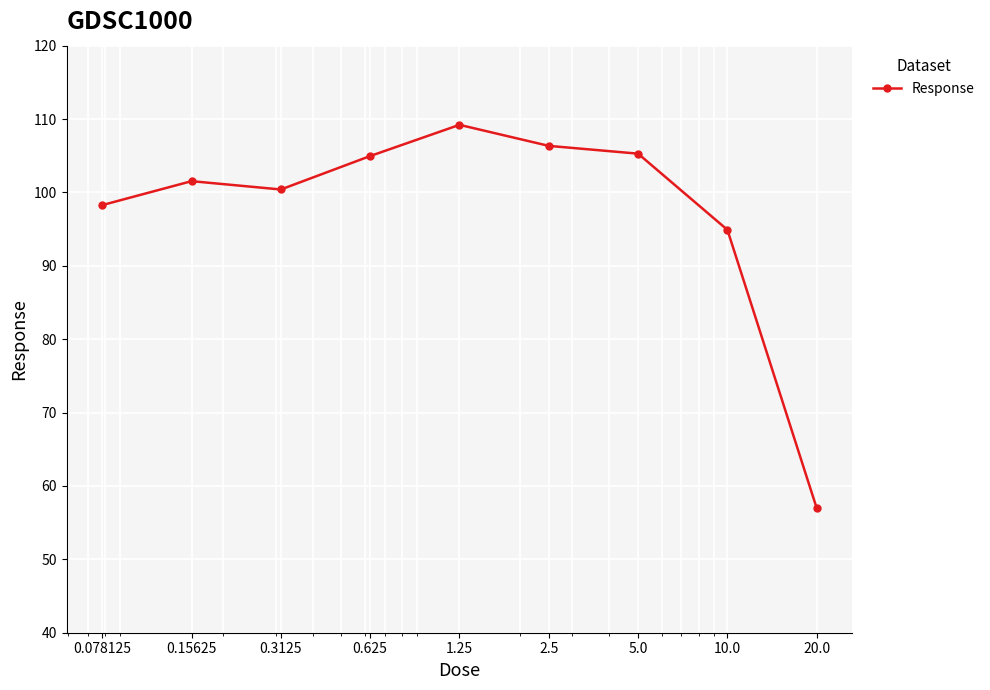

Does the chart have visible grid lines?

Yes